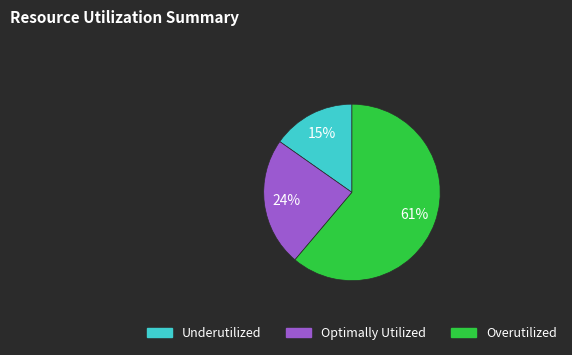

Is there a majority slice in this chart?

Yes